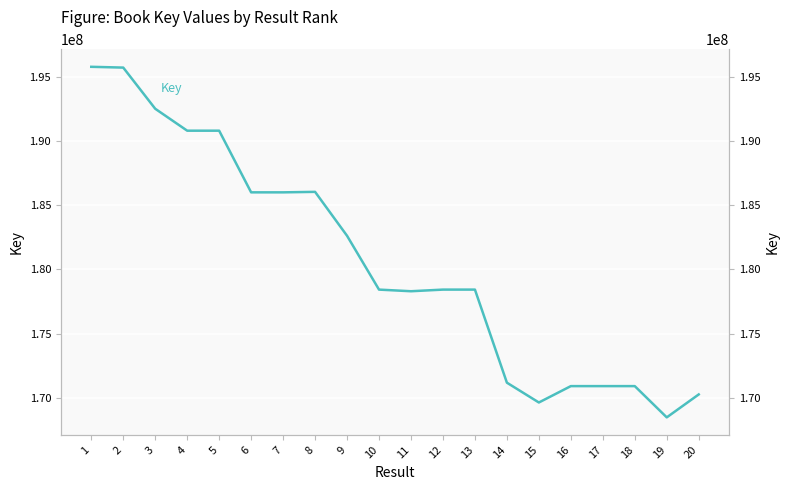

Is it true that the value at 3 is 192496098?

True